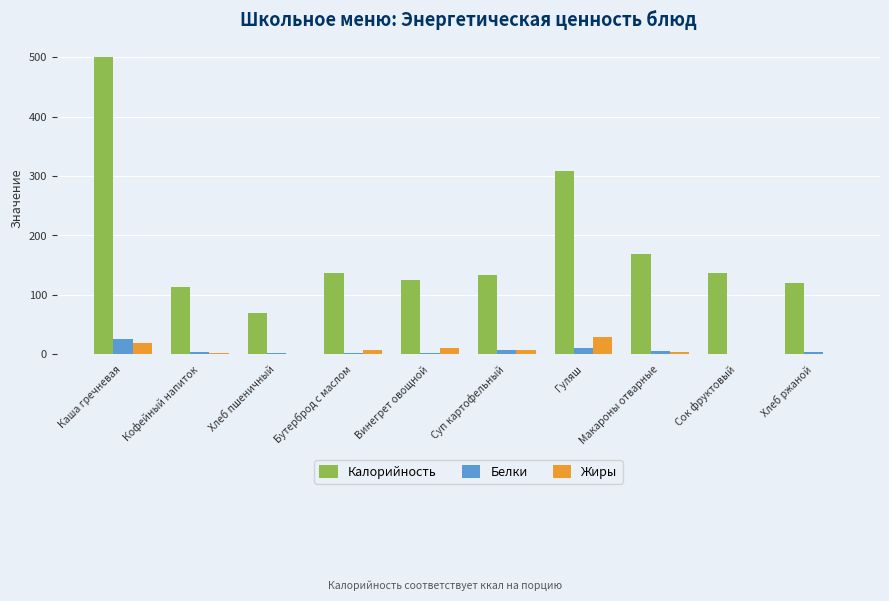

Between Каша гречневая and Бутерброд с маслом, which series saw the biggest shift?

Калорийность